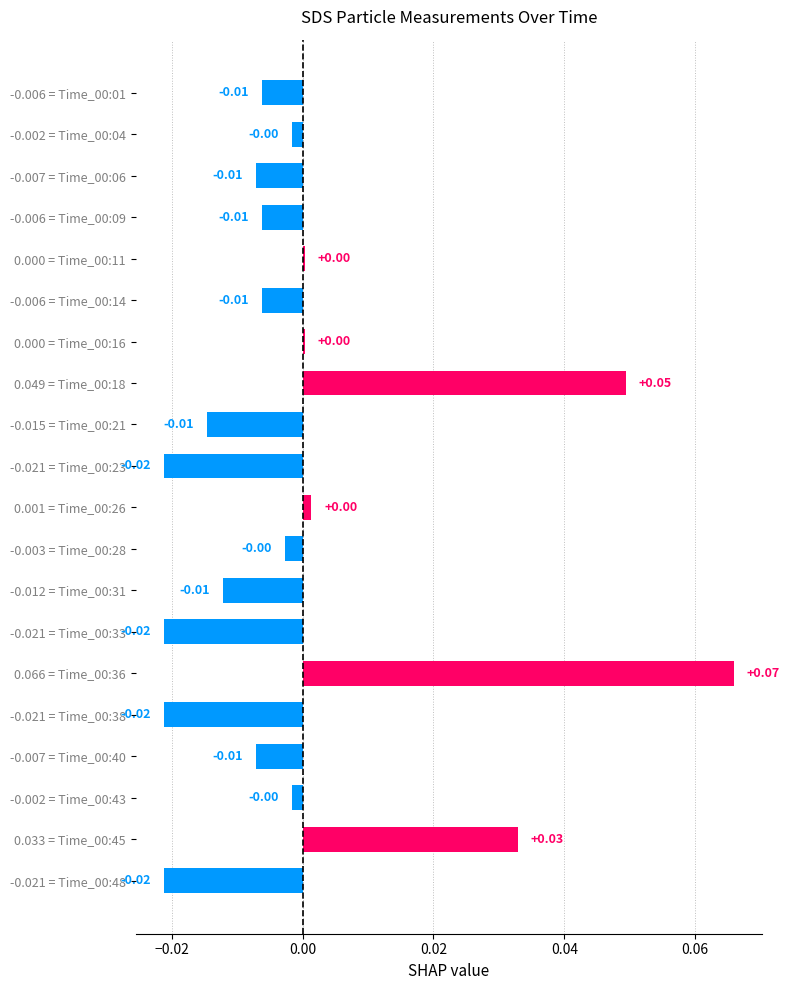

Which has a higher value, 0.001 = Time_00:26 or -0.021 = Time_00:48?

0.001 = Time_00:26